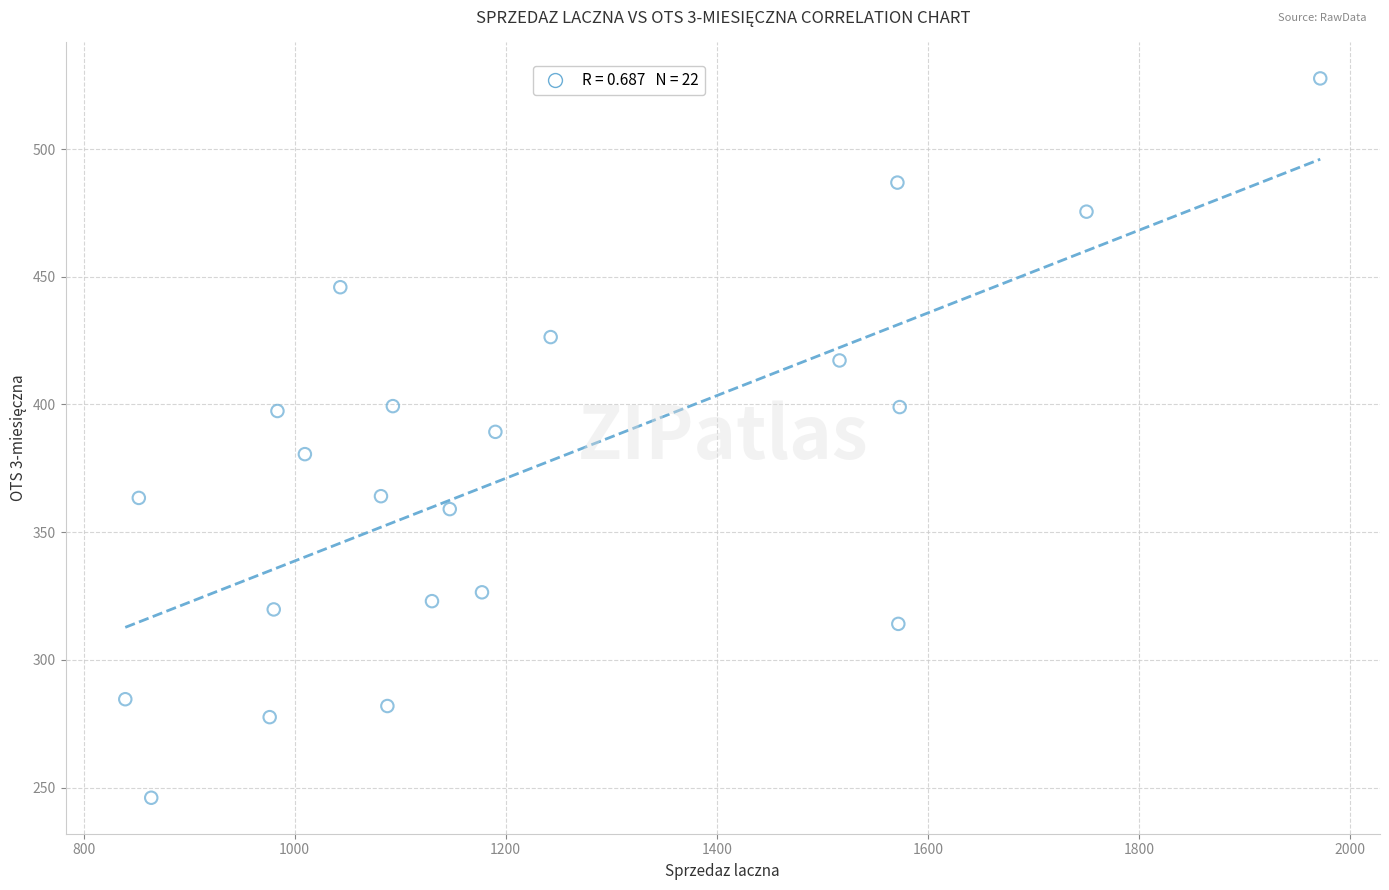

What is the range of X values (max minus min)?

1132.4